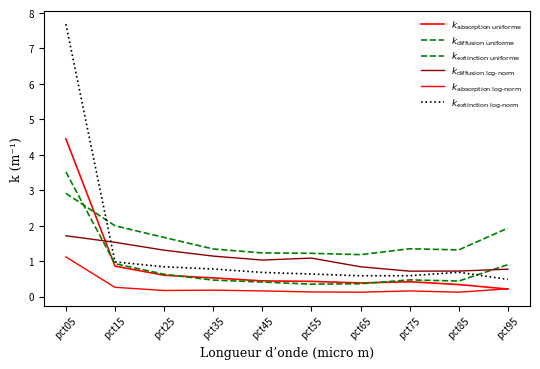

Reading right to left, extract all data points from this chart.

$k_{\rm absorption\ uniforme}$: pct95=0.2	pct85=0.3	pct75=0.4	pct65=0.4	pct55=0.4	pct45=0.4	pct35=0.5	pct25=0.6	pct15=0.9	pct05=4.5
$k_{\rm diffusion\ uniforme}$: pct95=0.9	pct85=0.4	pct75=0.5	pct65=0.4	pct55=0.3	pct45=0.4	pct35=0.5	pct25=0.6	pct15=0.9	pct05=3.5
$k_{\rm extinction\ uniforme}$: pct95=1.9	pct85=1.3	pct75=1.3	pct65=1.2	pct55=1.2	pct45=1.2	pct35=1.3	pct25=1.7	pct15=2.0	pct05=2.9
$k_{\rm diffusion\ log\text{-}norm}$: pct95=0.8	pct85=0.7	pct75=0.7	pct65=0.8	pct55=1.1	pct45=1.0	pct35=1.1	pct25=1.3	pct15=1.5	pct05=1.7
$k_{\rm absorption\ log\text{-}norm}$: pct95=0.2	pct85=0.1	pct75=0.2	pct65=0.1	pct55=0.1	pct45=0.2	pct35=0.2	pct25=0.2	pct15=0.3	pct05=1.1
$k_{\rm extinction\ log\text{-}norm}$: pct95=0.5	pct85=0.7	pct75=0.6	pct65=0.6	pct55=0.6	pct45=0.7	pct35=0.8	pct25=0.8	pct15=1.0	pct05=7.7